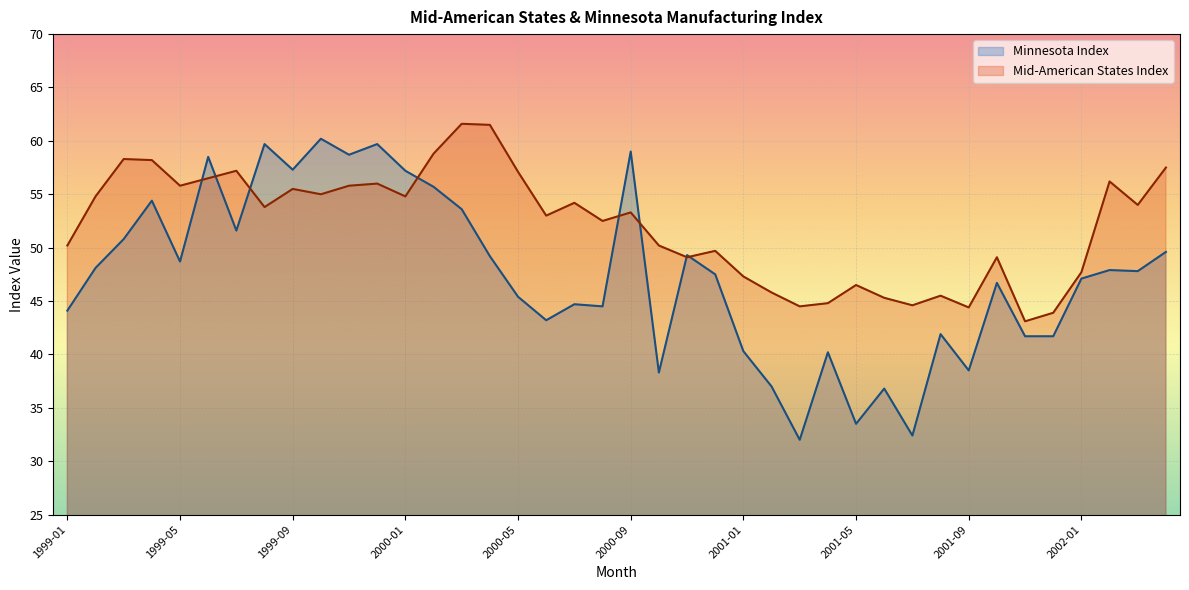

How many lines are shown in the chart?

2